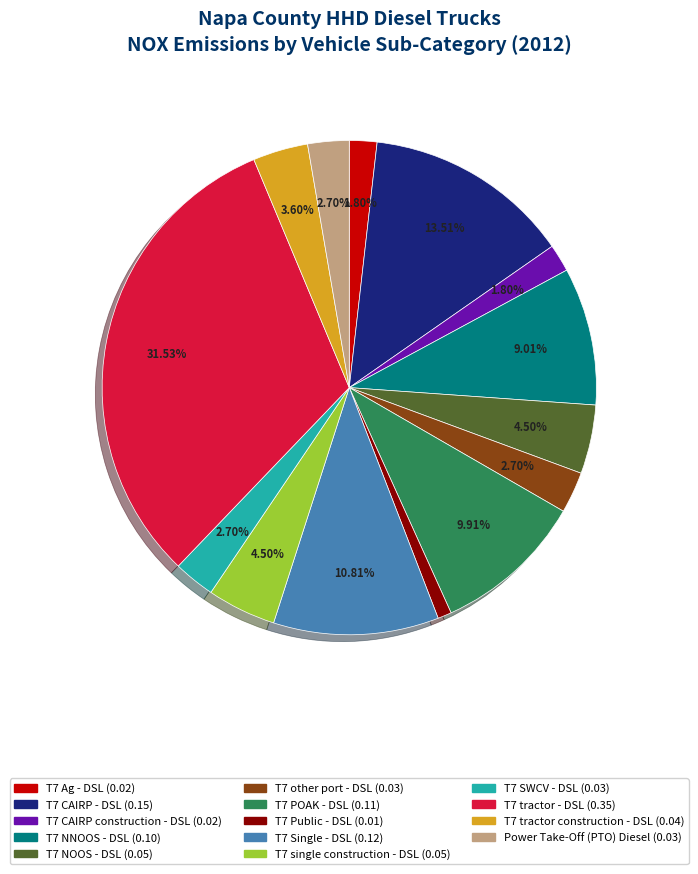

Does any single category account for the majority?

No